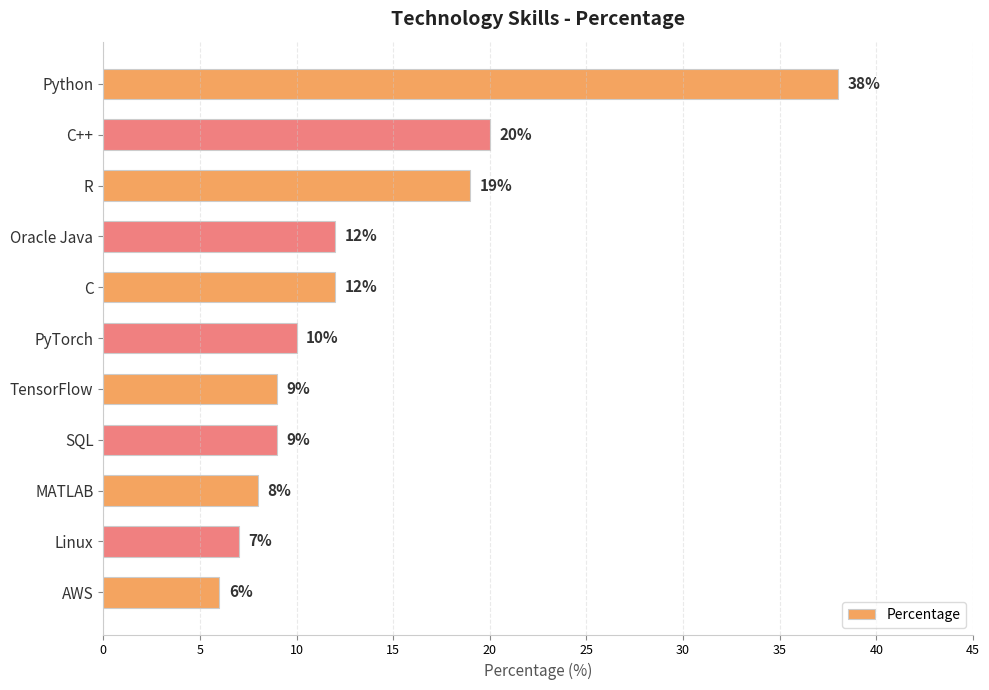

What is the approximate value at AWS?

6